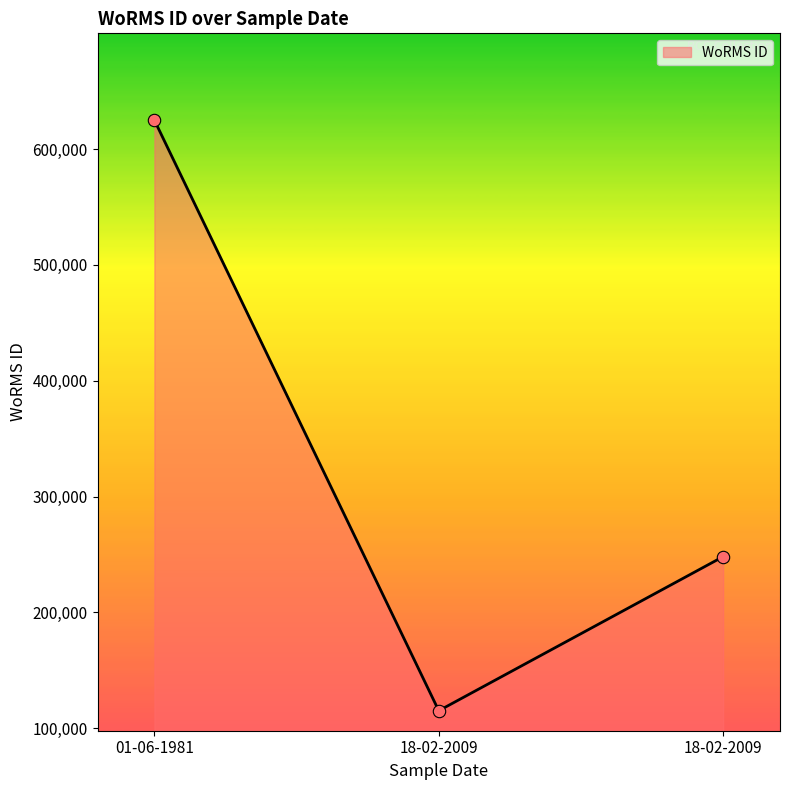

What is the change in value from 18-02-2009 to 18-02-2009?

+133037